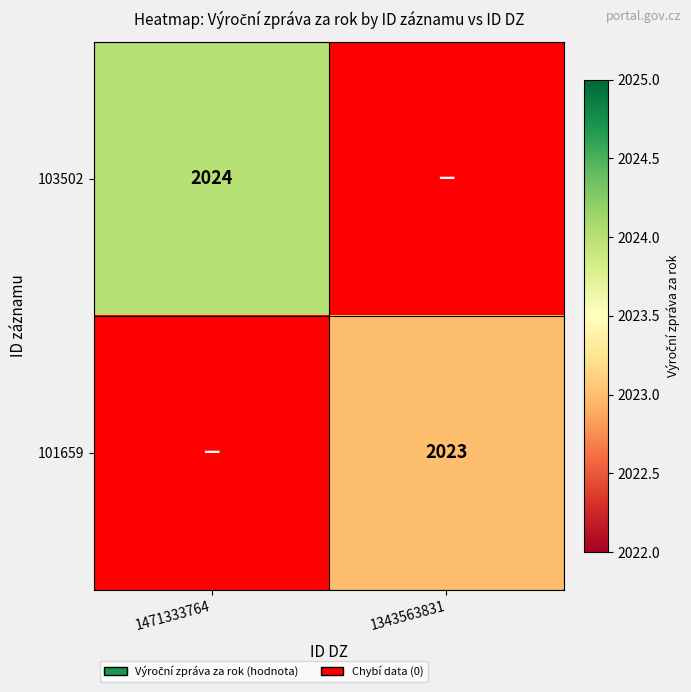

Where is 101659 nearest to the value 1?

1471333764